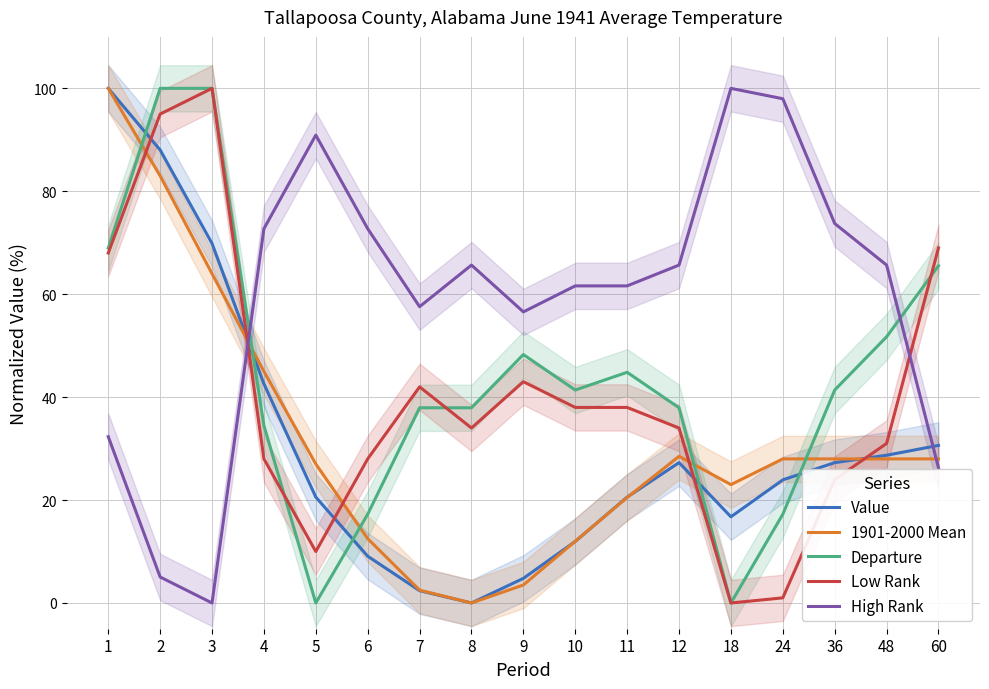

How many positive values does the Departure series have?

15